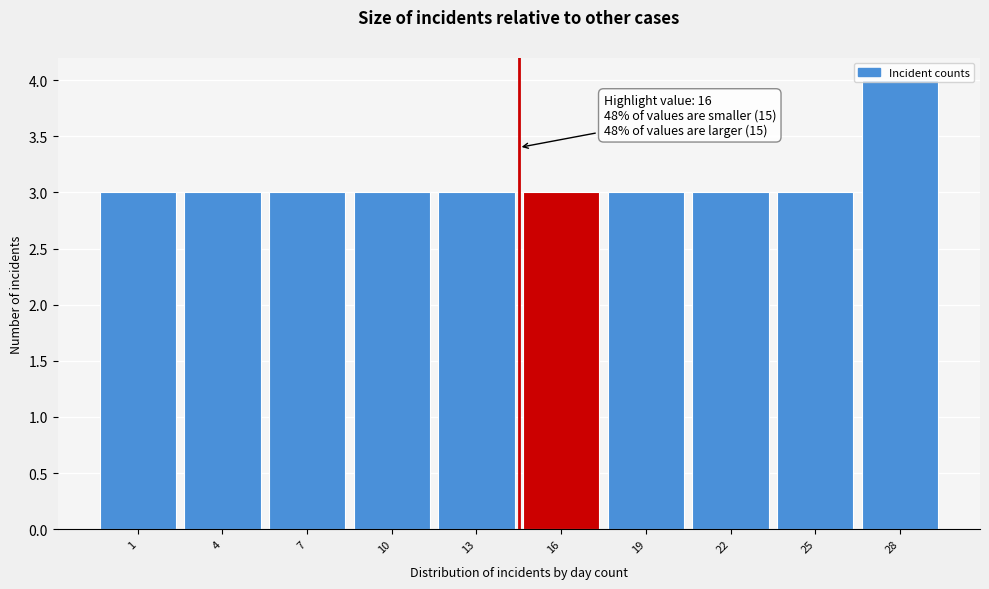

What is the ratio of the value at 25 to the value at 16?

1.0